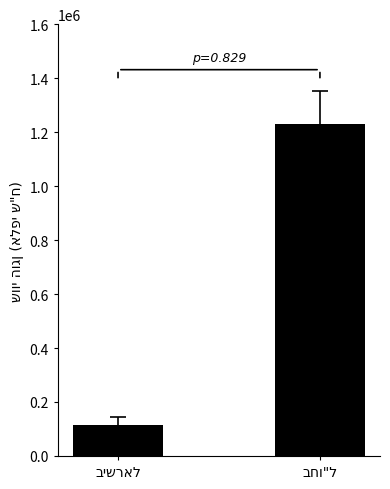

What is the smallest value displayed?

115536.9